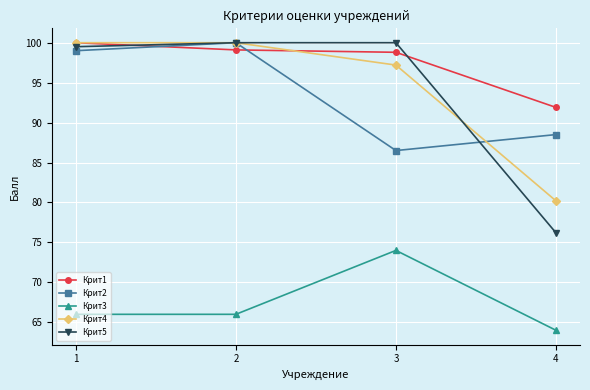

Where is Крит1 nearest to the value 95?

4